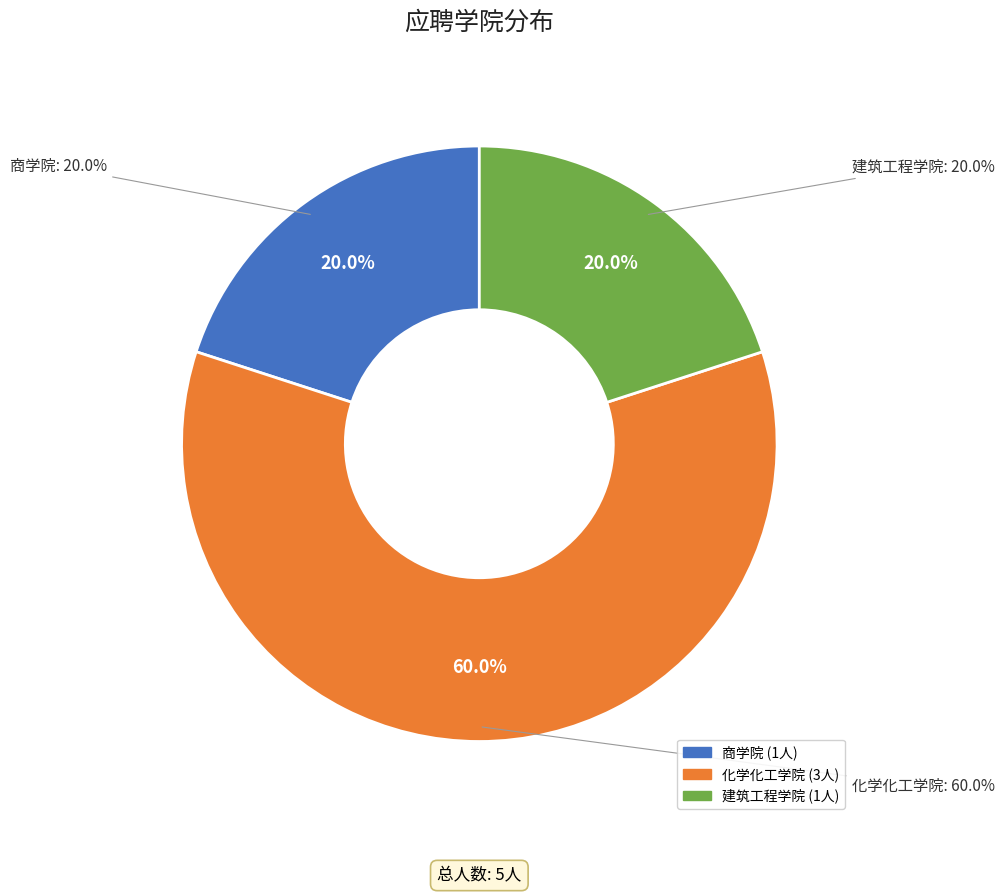

What is the majority slice?

化学化工学院